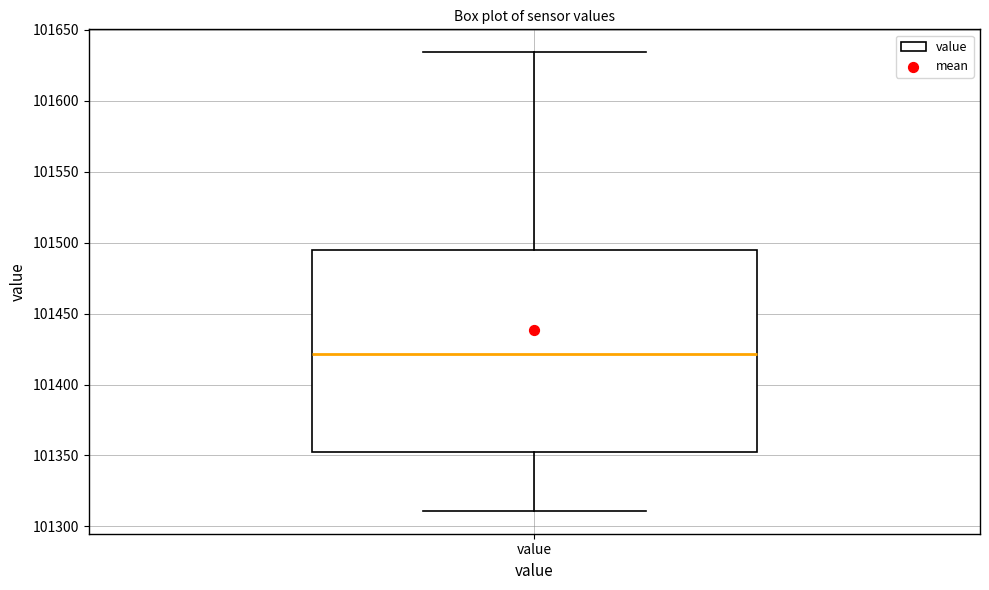

Where does the median line of the box for value sit on the y-axis? The values are not printed on the chart, so give them approximately, as read against the axis.

101420